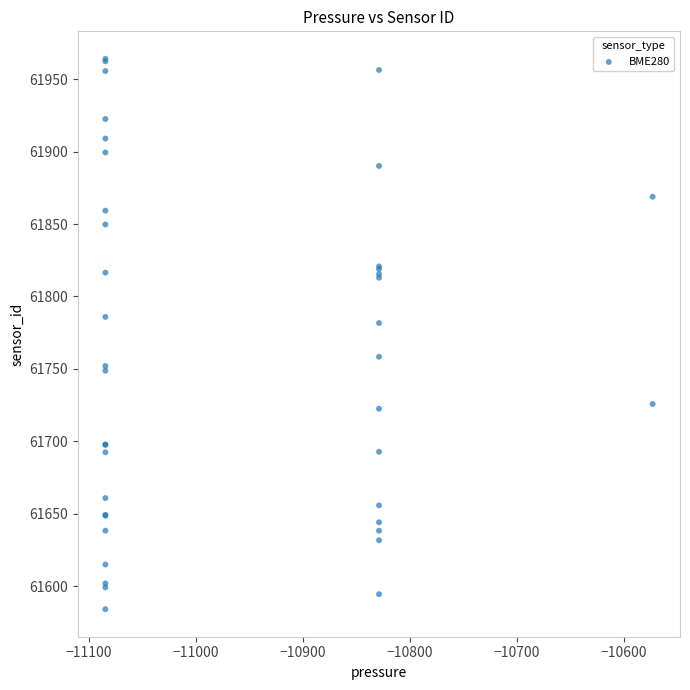

What Y value in the scatter plot is closest to 61774?

61781.7